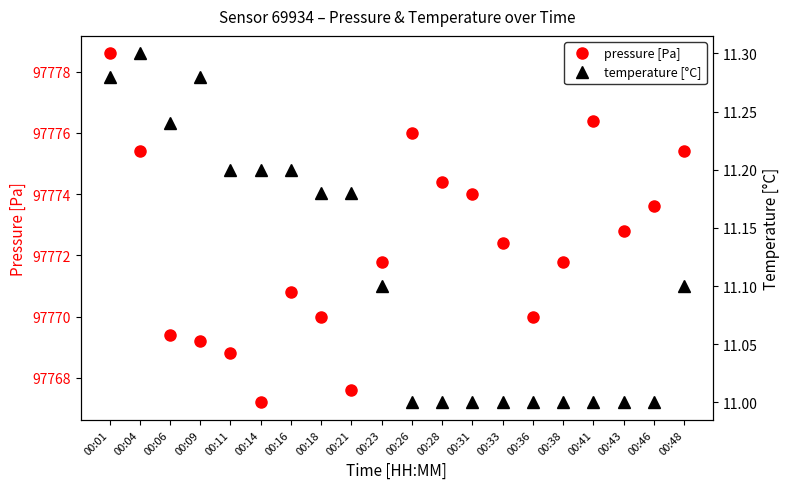

What is the sum of the temperature [°C] values at 00:21 and 00:43?

22.2